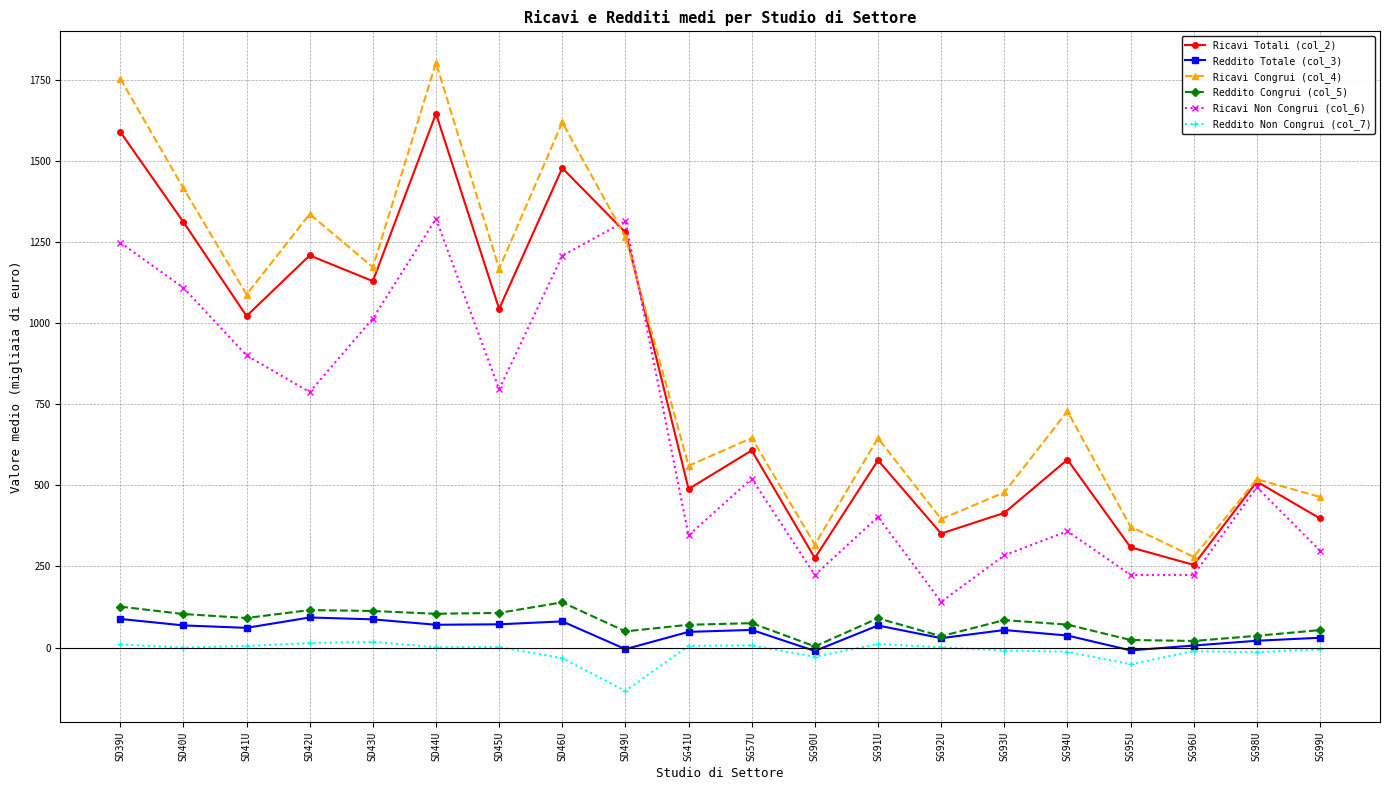

Is the value of Ricavi Totali (col_2) at SD46U greater than the value of Ricavi Congrui (col_4) at SD39U?

No